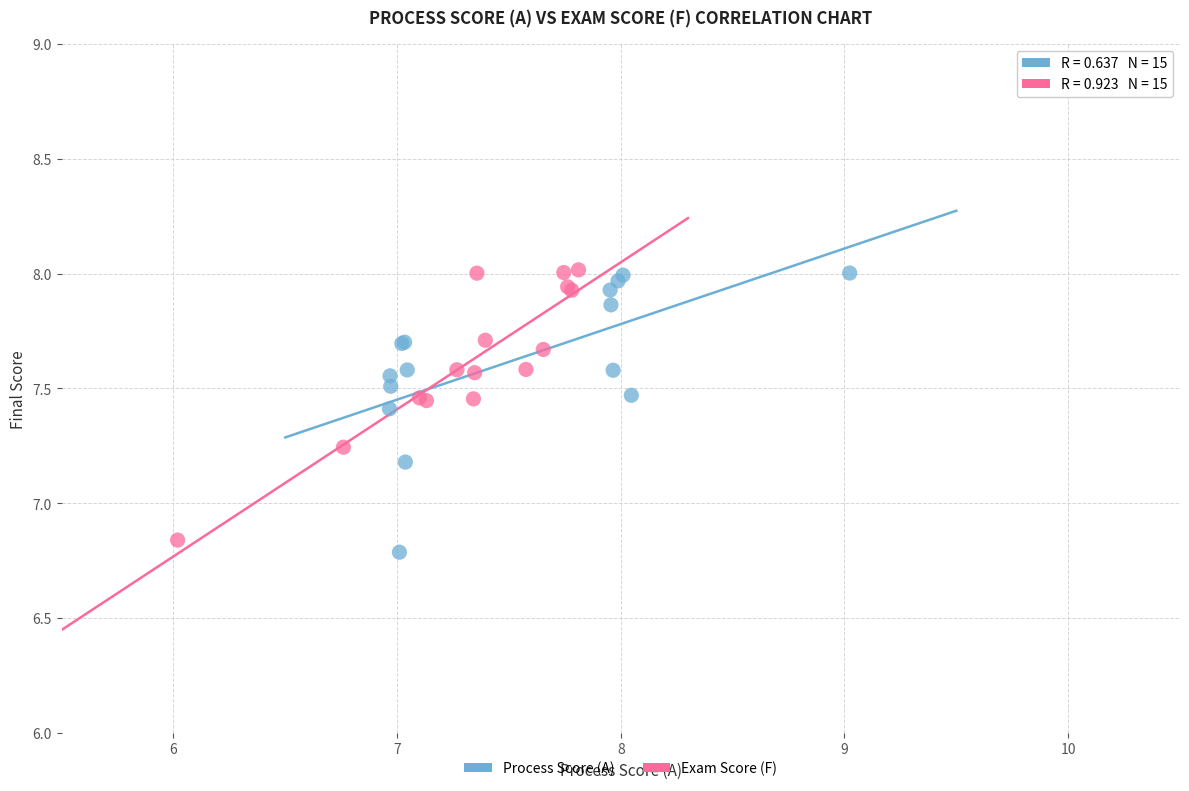

Which series has the widest spread of Y values?

Process Score (A)